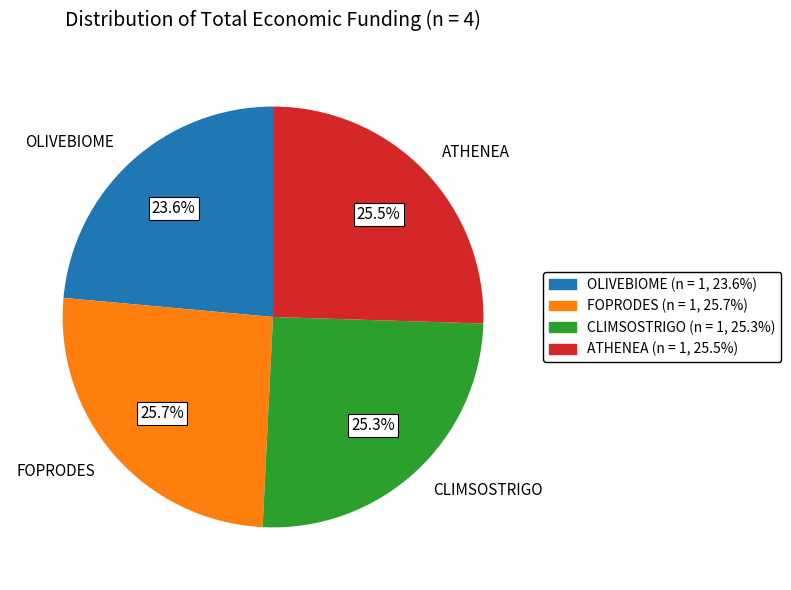

What is the smallest slice in the pie chart?

OLIVEBIOME